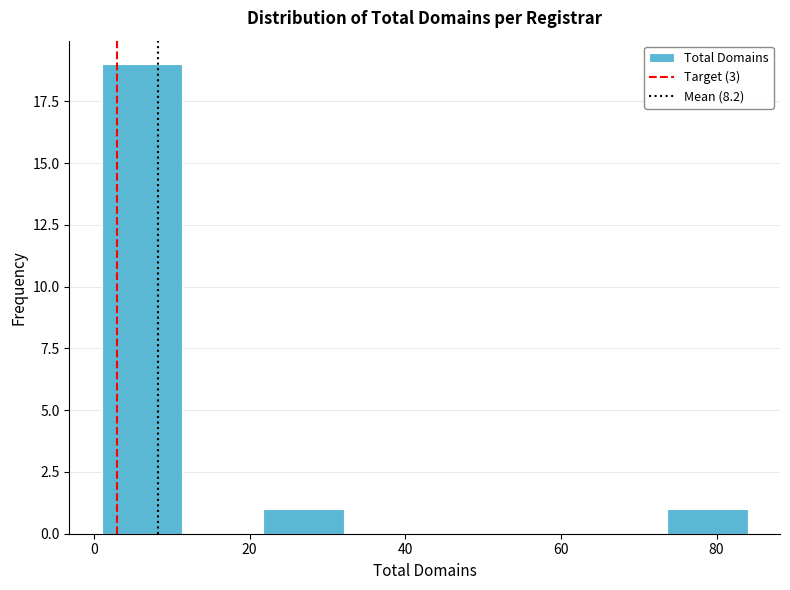

Reading left to right, transcribe this chart: for each bar, give the range it covers on the x-axis and its height. Neither the bar edges nor the heights are printed on the chart, so give them approximately, as read against the axes.

2 to 12: 19
12 to 22: 0
22 to 32: 1
32 to 42: 0
42 to 52: 0
52 to 64: 0
64 to 74: 0
74 to 84: 1